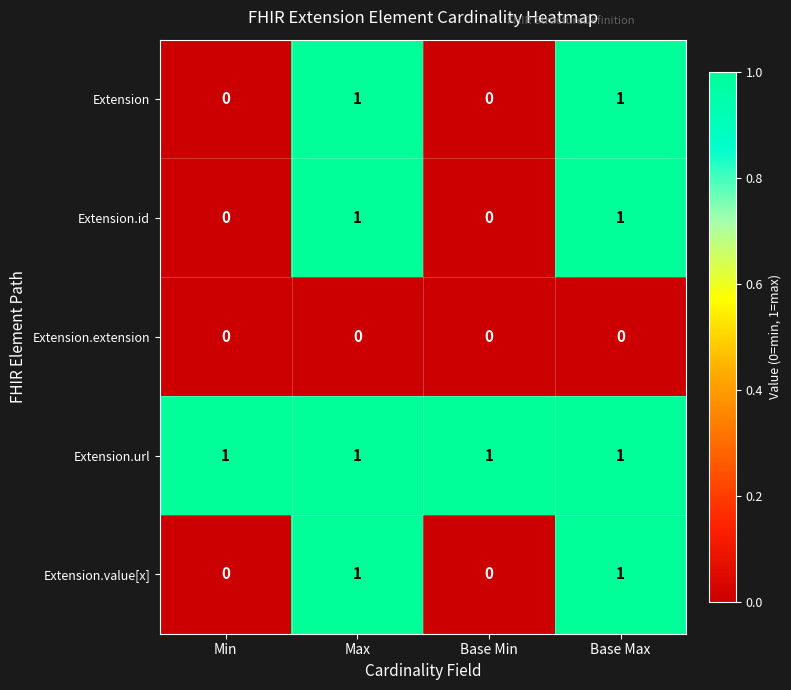

Reading right to left, list all the values displayed in this chart.

Extension: 1	0	1	0
Extension.id: 1	0	1	0
Extension.extension: 0	0	0	0
Extension.url: 1	1	1	1
Extension.value[x]: 1	0	1	0